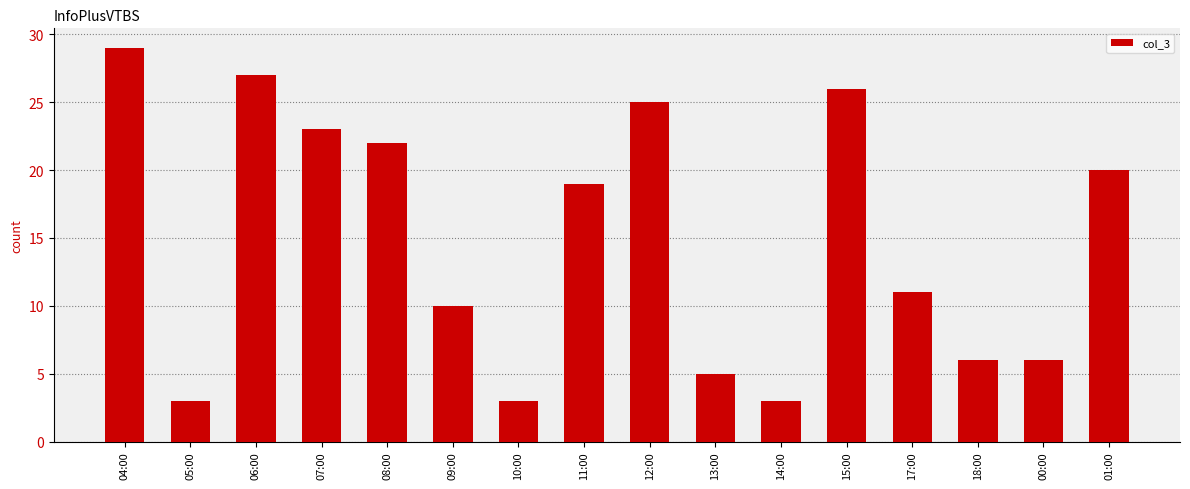

Approximately how many times larger is the value at 11:00 compared to 10:00?

6.3